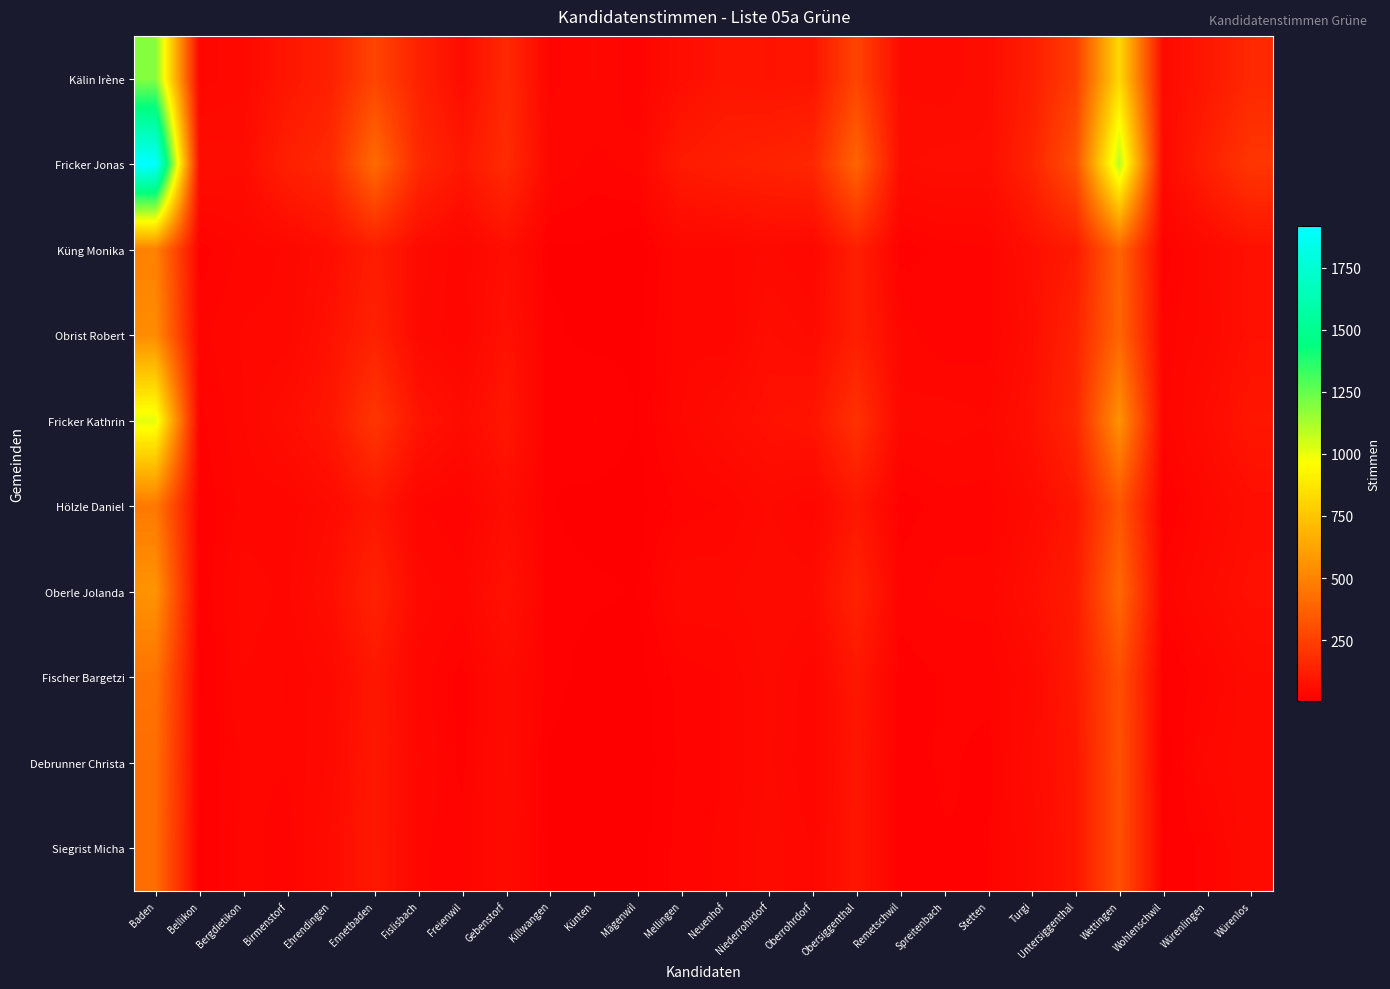

What is the maximum value shown in the chart?

1918